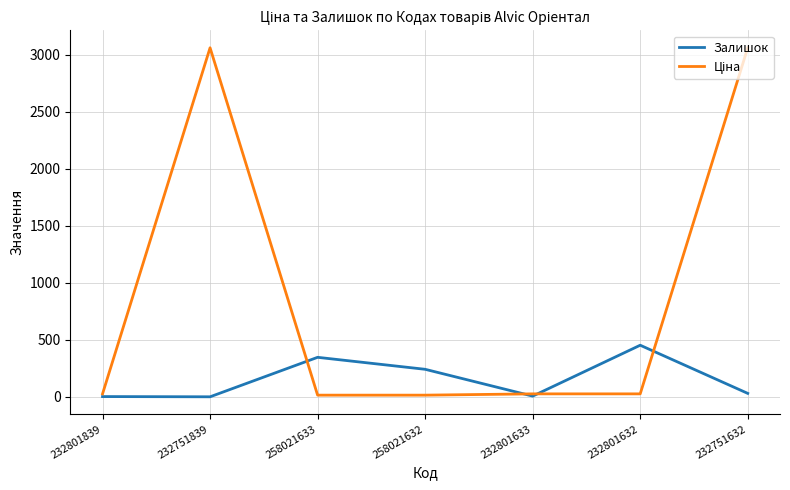

What position from the right is 232751632?

1